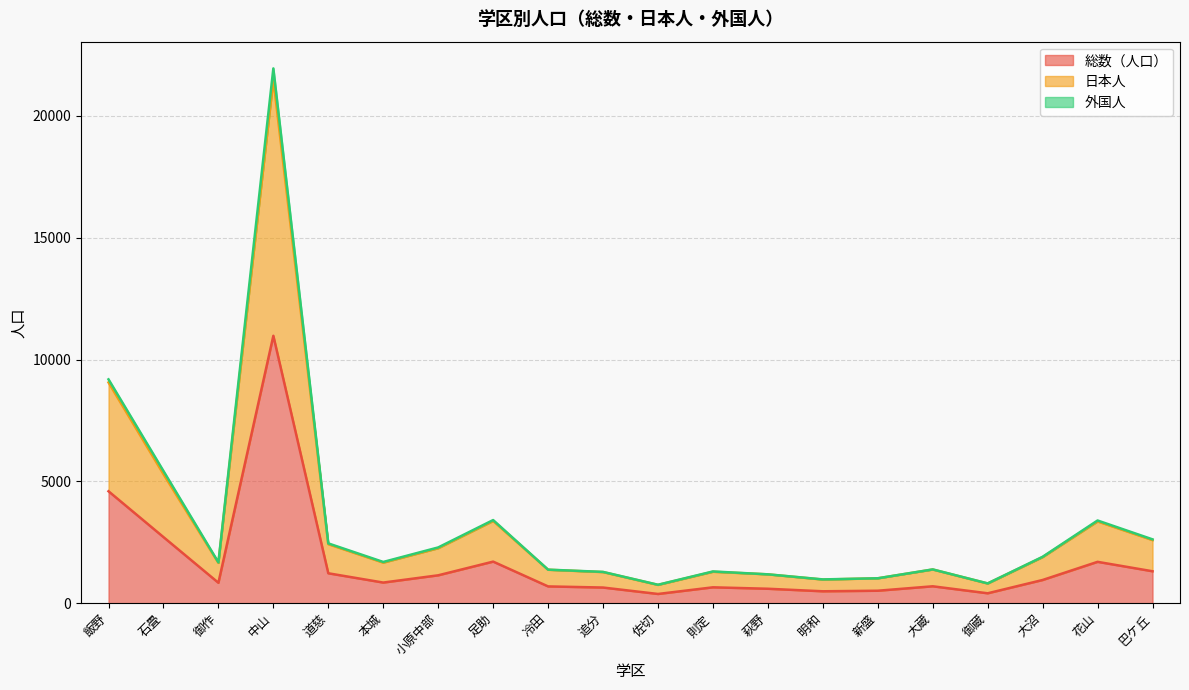

What are all the series names shown in the legend?

総数（人口）, 日本人, 外国人